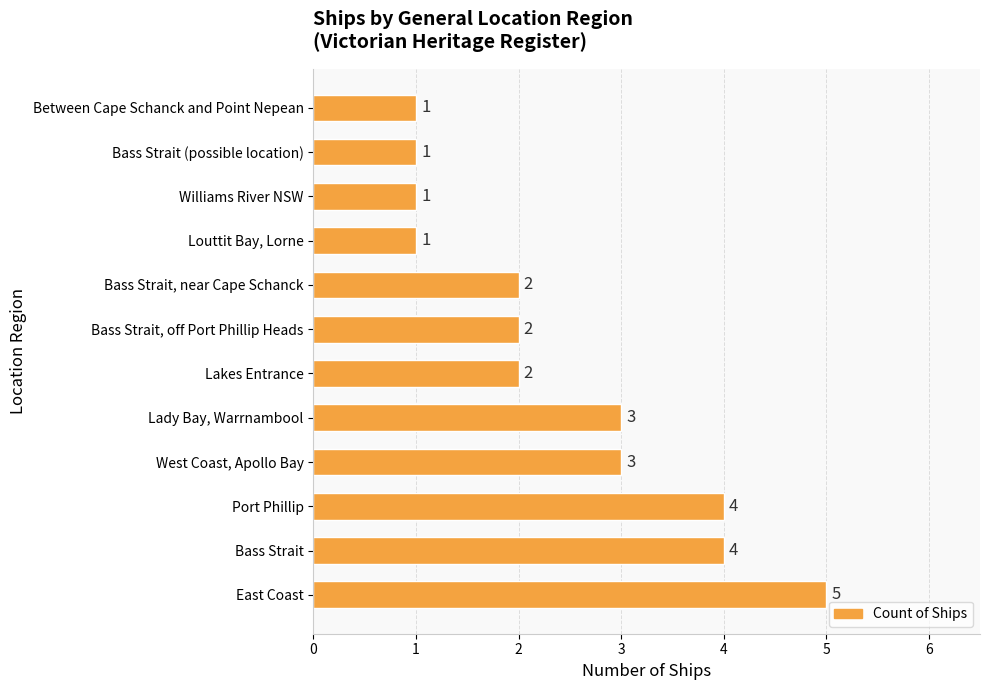

Reading top to bottom, extract all data points from this chart.

1	1	1	1	2	2	2	3	3	4	4	5